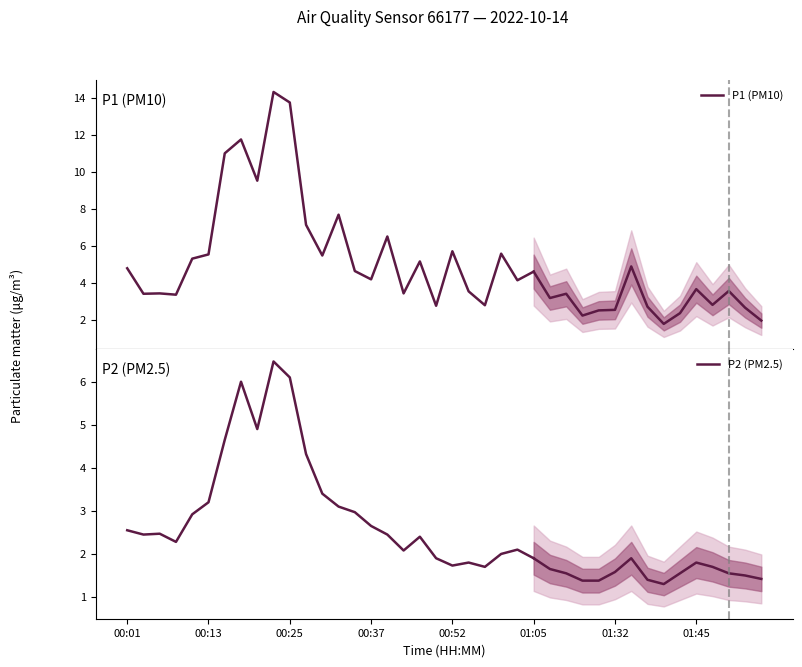

True or false: P2 (PM2.5) and P1 (PM10) intersect in this chart.

False